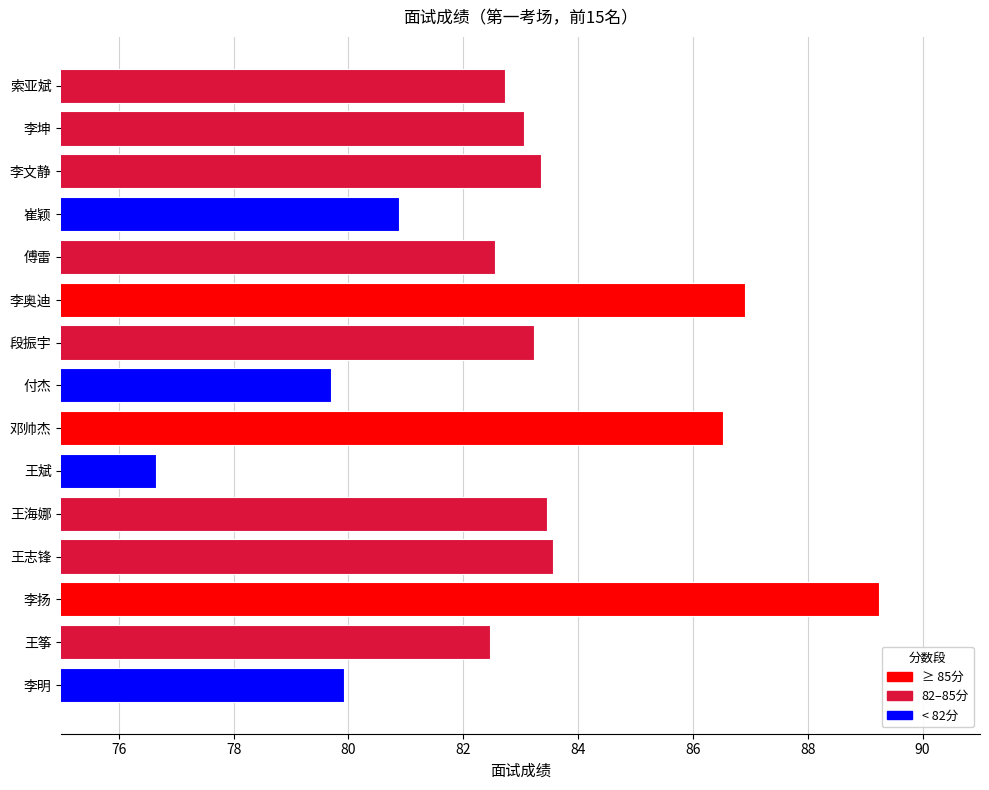

The value at 傅雷 is 26.7. True or false?

False